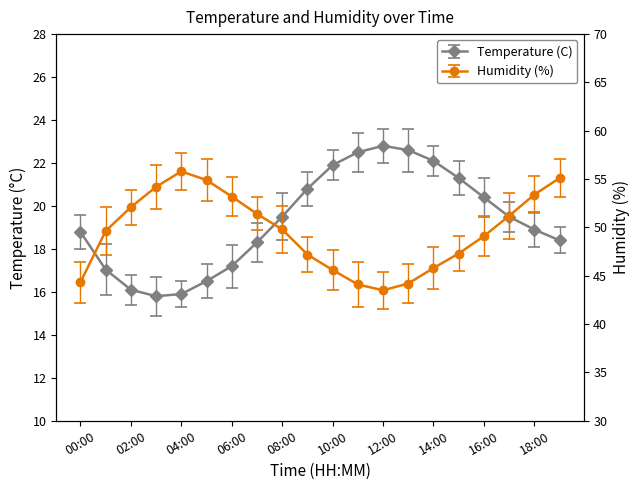

What are all the series names shown in the legend?

Temperature (C), Humidity (%)